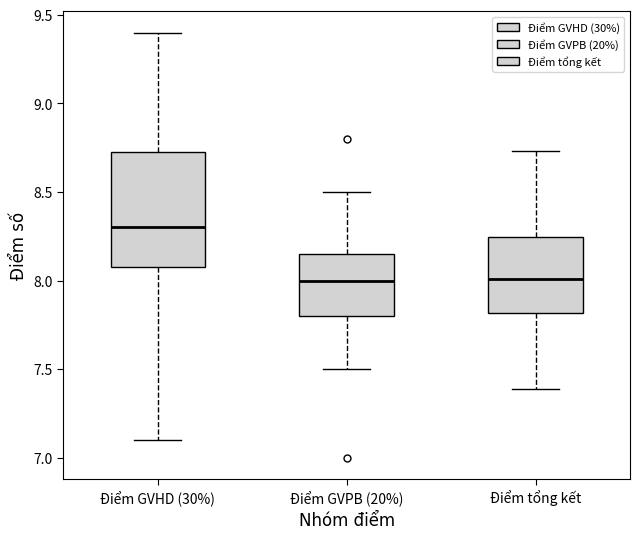

Reading left to right, read every box against the y-axis: the position of its median line, the range the box covers, and the ends of its whiskers. The values are not printed on the chart, so give them approximately, as read against the axis.

Điểm GVHD (30%): median 8.30, box 8.10 to 8.75, whiskers 7.10 to 9.40
Điểm GVPB (20%): median 8.00, box 7.80 to 8.15, whiskers 7.50 to 8.50
Điểm tổng kết: median 8.00, box 7.80 to 8.25, whiskers 7.40 to 8.75